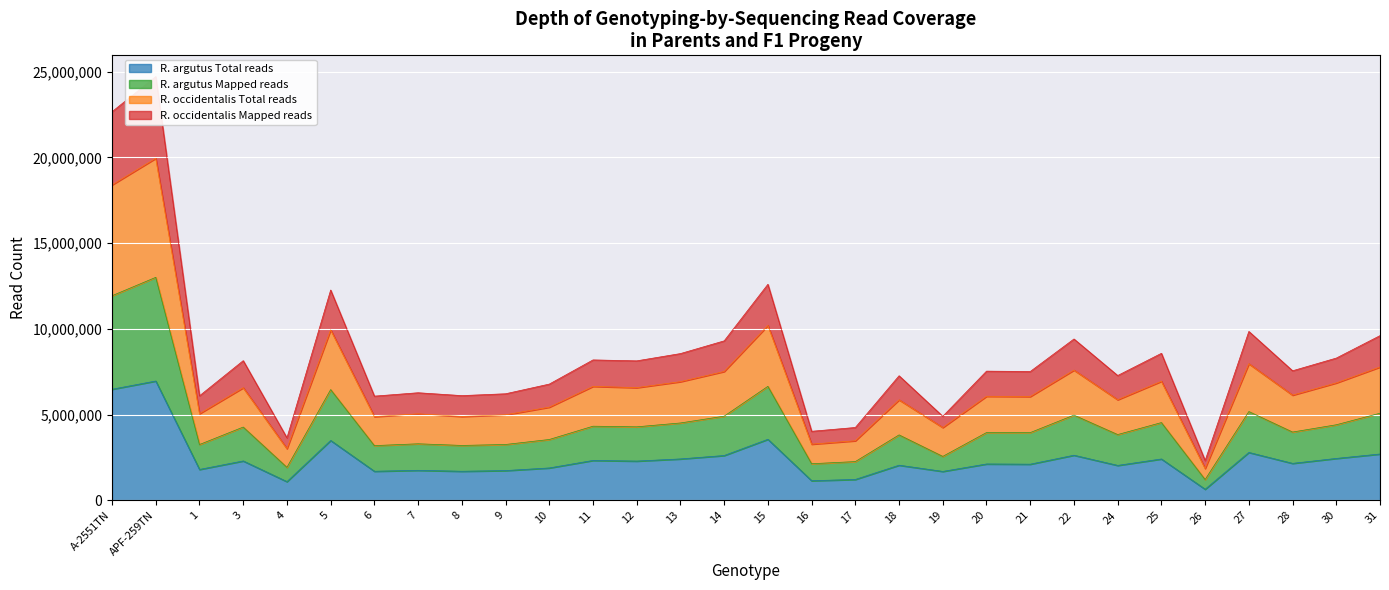

Which category has the highest value in the R. occidentalis Total reads series?

APF-259TN